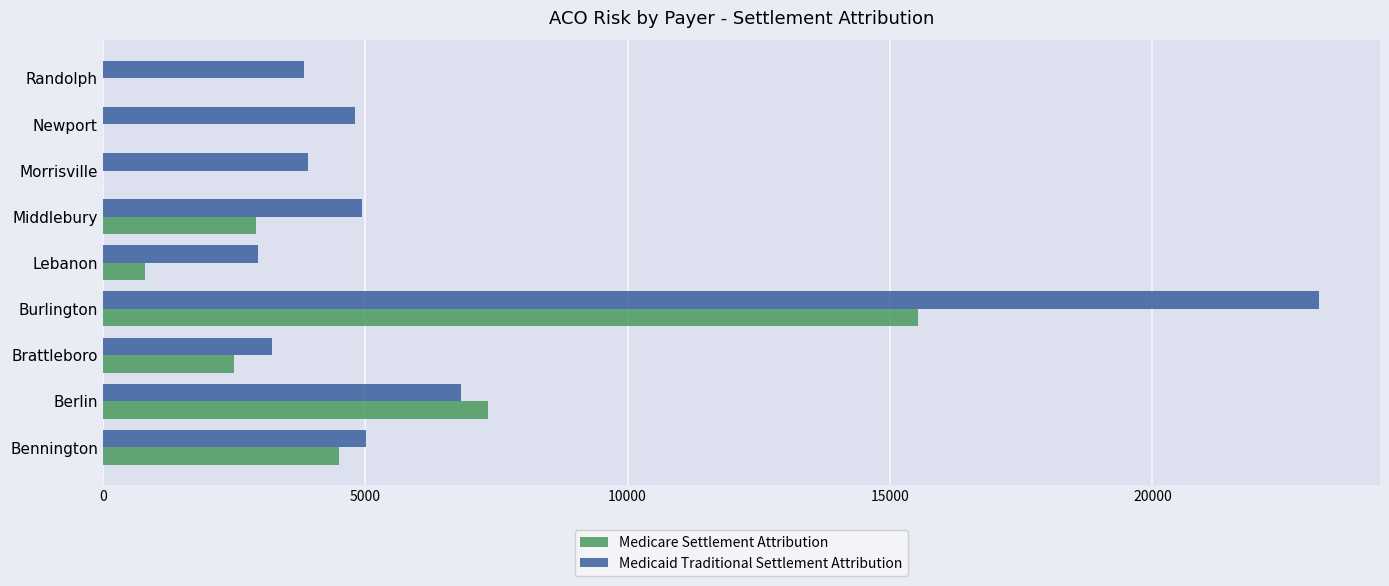

What is the sum of the Medicaid Traditional Settlement Attribution values at Lebanon and Burlington?

26143